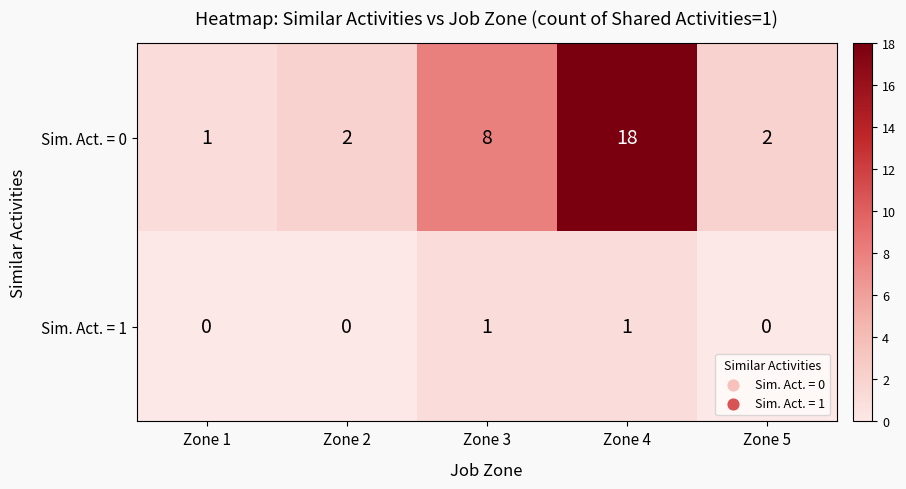

At how many categories does at least one series exceed 5?

2